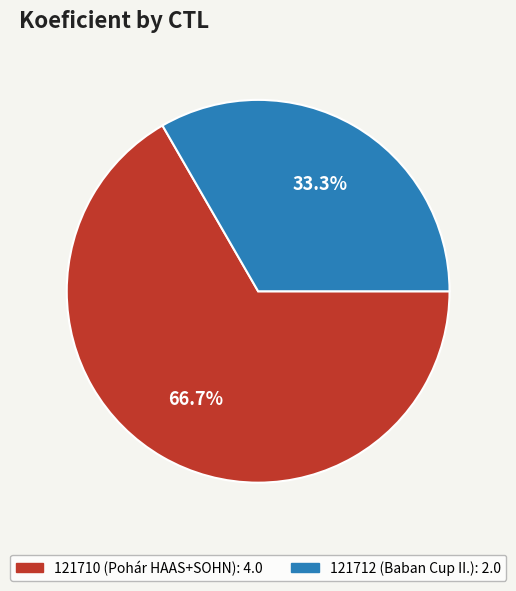

To the nearest percent, what portion does 121710 represent?

67%